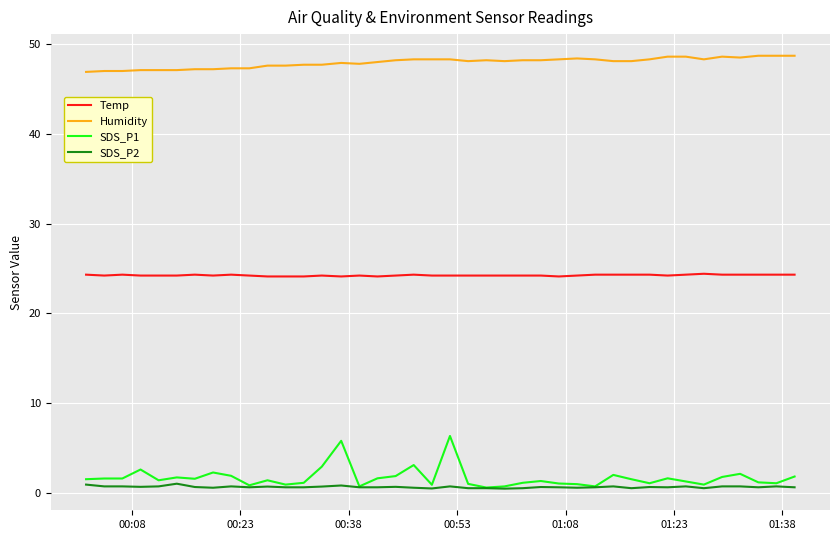

Which series has the largest range (max minus min)?

SDS_P1